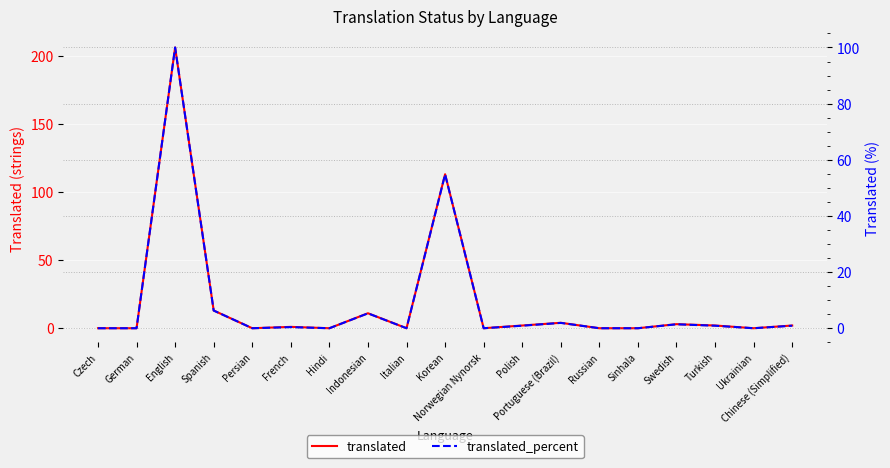

Reading right to left, what are all the values shown in this chart?

translated: Chinese (Simplified)=2.0	Ukrainian=0.0	Turkish=2.0	Swedish=3.0	Sinhala=0.0	Russian=0.0	Portuguese (Brazil)=4.0	Polish=2.0	Norwegian Nynorsk=0.0	Korean=113.0	Italian=0.0	Indonesian=11.0	Hindi=0.0	French=1.0	Persian=0.0	Spanish=13.0	English=206.0	German=0.0	Czech=0.0
translated_percent: Chinese (Simplified)=0.9	Ukrainian=0.0	Turkish=0.9	Swedish=1.4	Sinhala=0.0	Russian=0.0	Portuguese (Brazil)=1.9	Polish=0.9	Norwegian Nynorsk=0.0	Korean=54.8	Italian=0.0	Indonesian=5.3	Hindi=0.0	French=0.4	Persian=0.0	Spanish=6.3	English=100.0	German=0.0	Czech=0.0